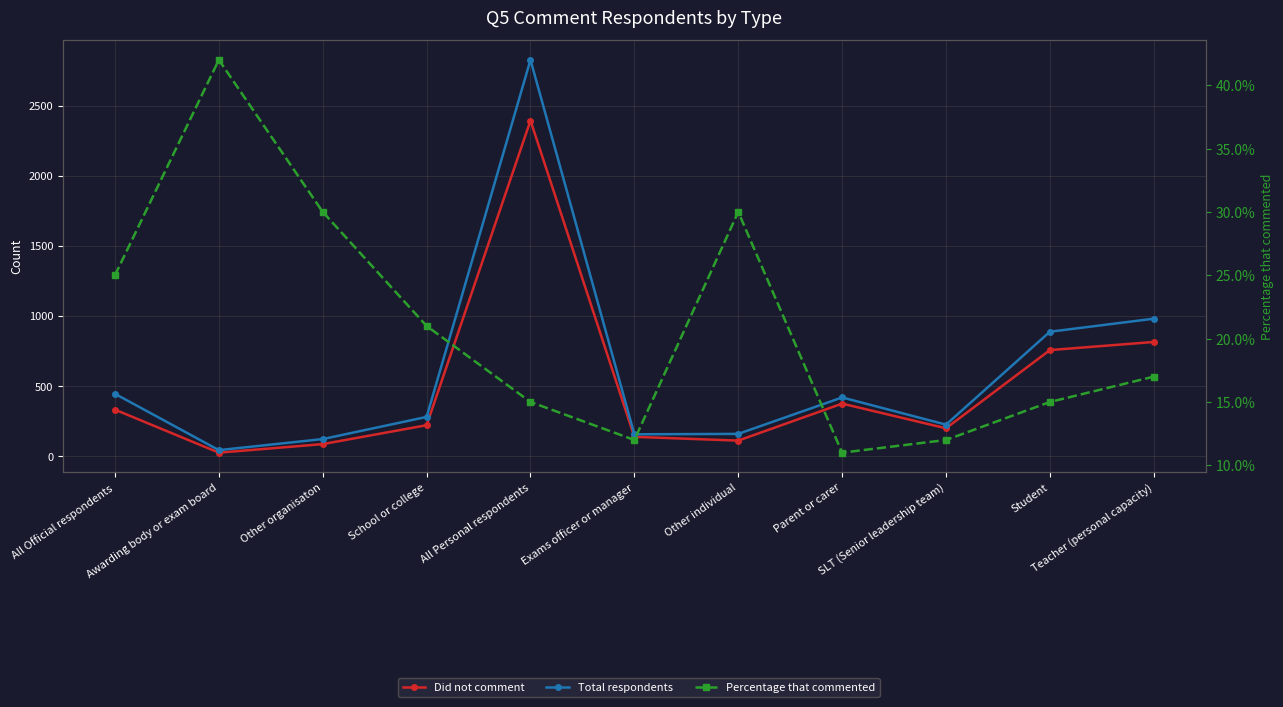

What position from the right is All Personal respondents?

7